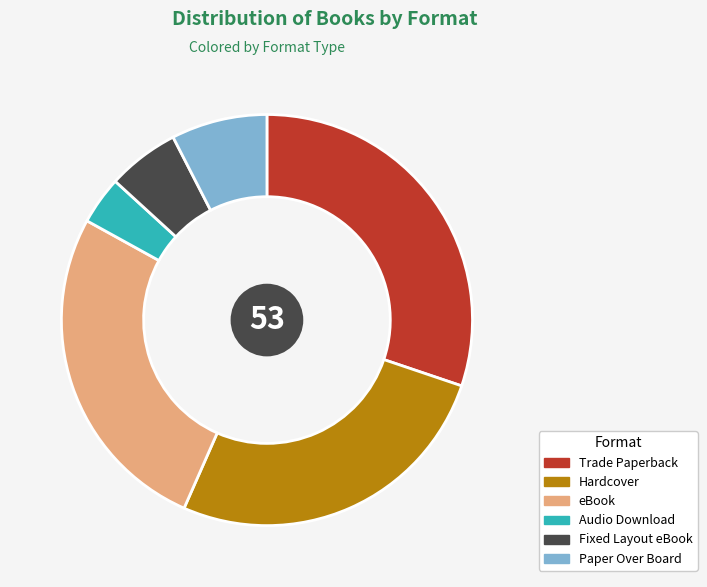

What is the ratio of the value at Hardcover to the value at Trade Paperback?

0.9